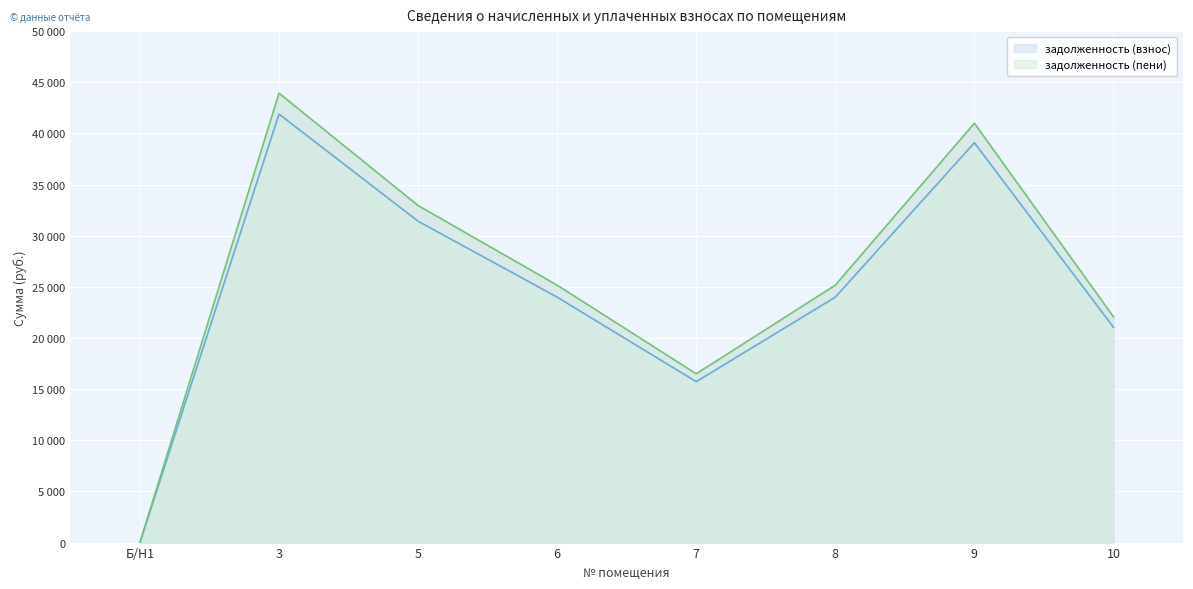

What is the difference between the maximum and minimum values in the задолженность (пени) series?

43935.8